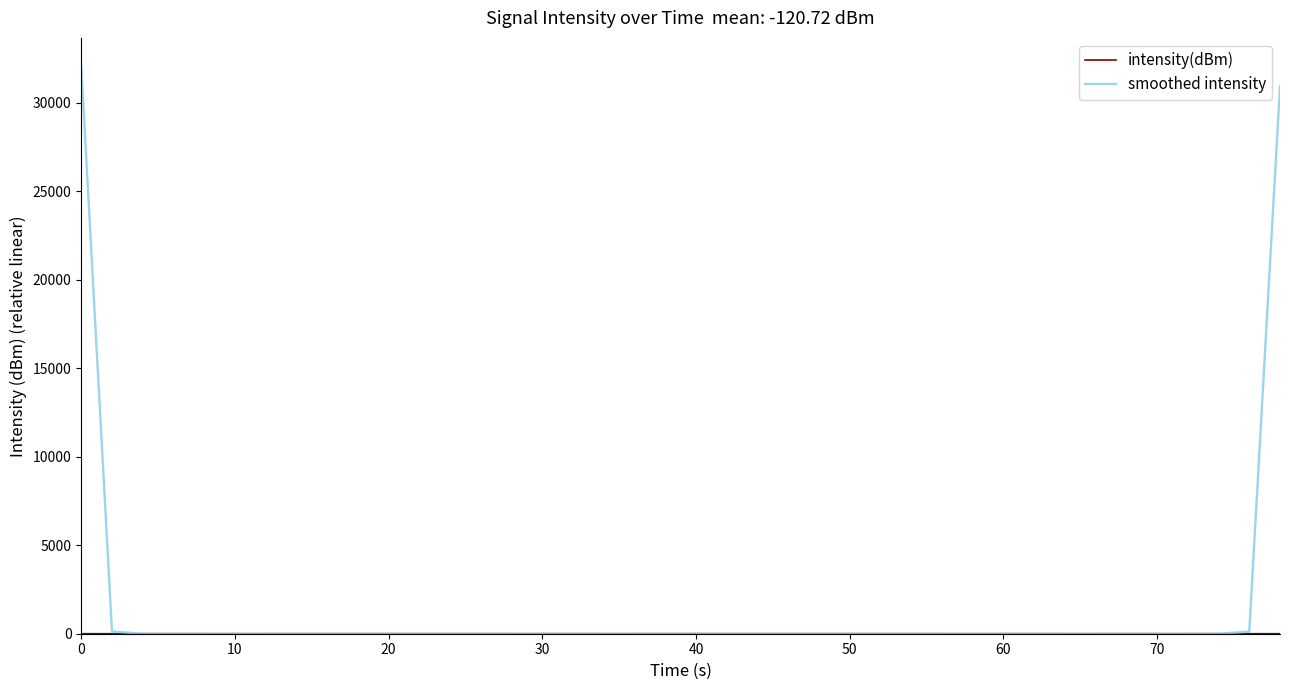

Which series has the largest total across all categories?

smoothed intensity